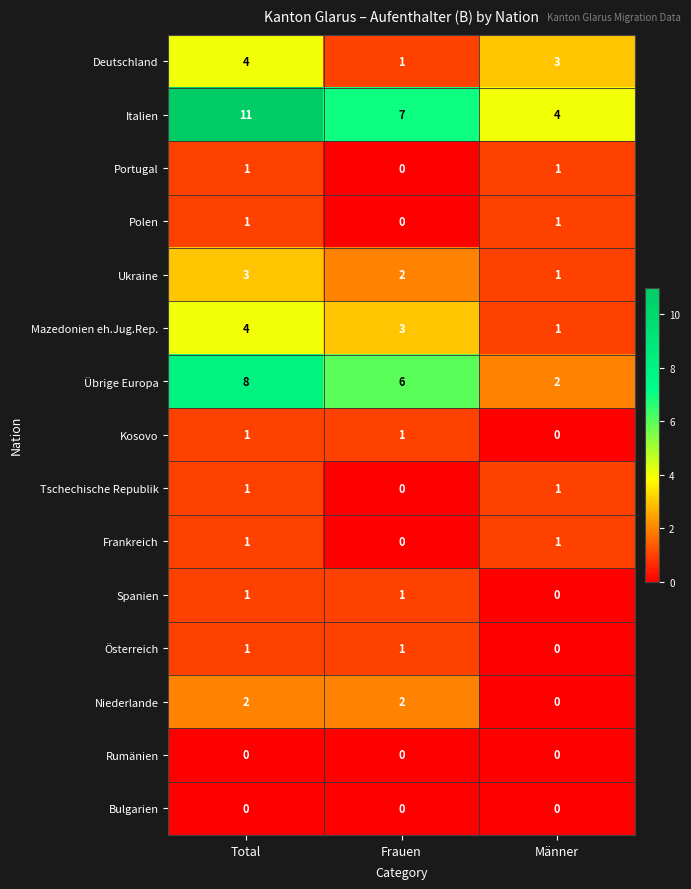

Which series has the largest total across all categories?

Italien